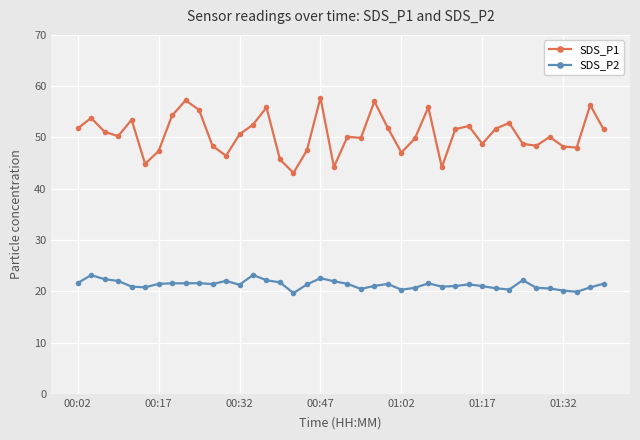

Which series has the largest total across all categories?

SDS_P1